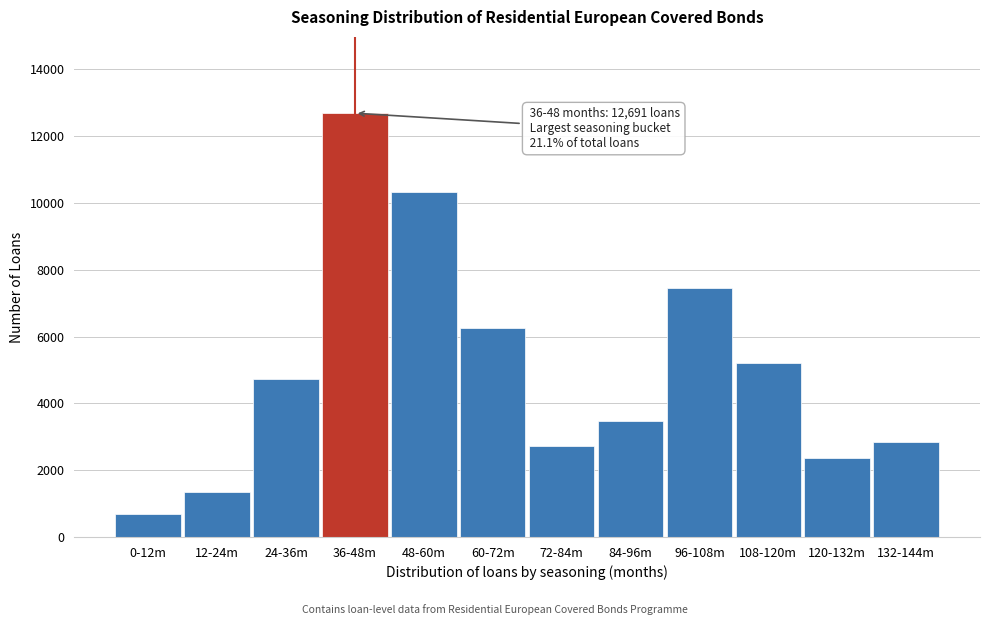

Reading left to right, extract all data points from this chart.

0-12m=696	12-24m=1341	24-36m=4730	36-48m=12691	48-60m=10321	60-72m=6248	72-84m=2724	84-96m=3460	96-108m=7442	108-120m=5205	120-132m=2379	132-144m=2857